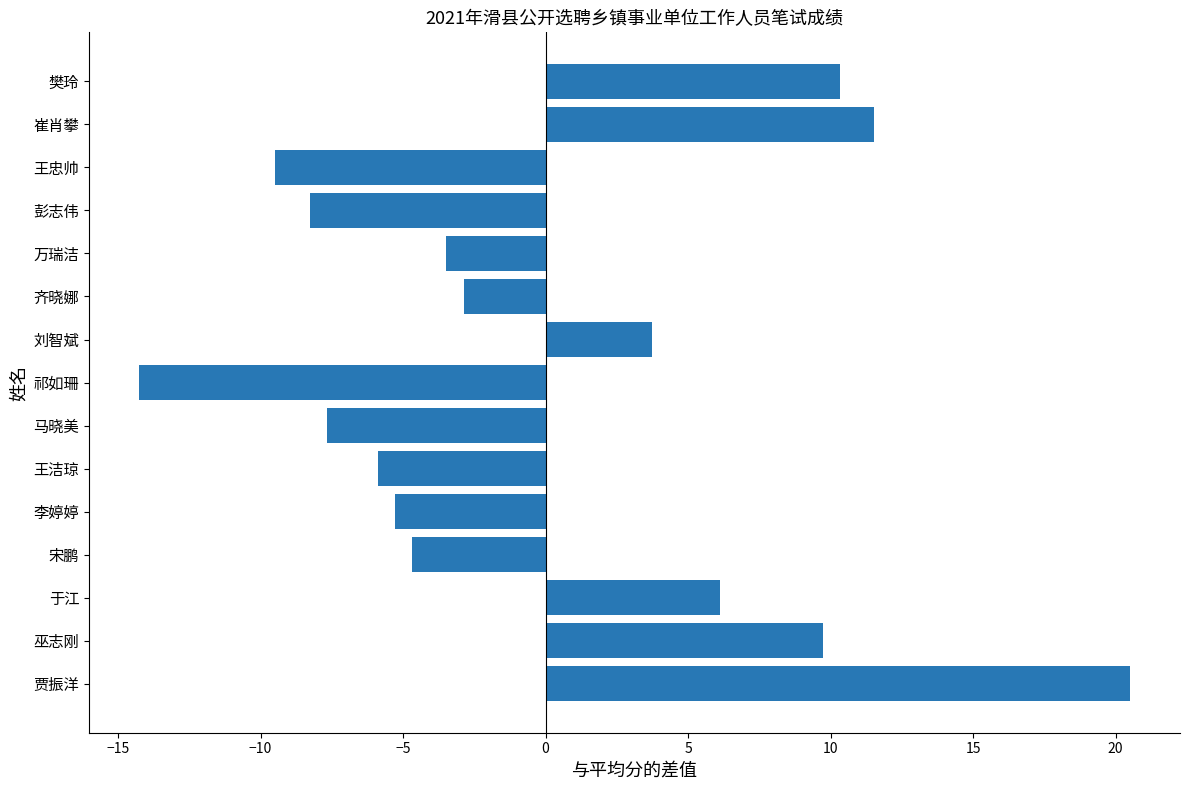

Reading bottom to top, transcribe all the data shown in this chart.

20.5	9.7	6.1	-4.7	-5.3	-5.9	-7.7	-14.3	3.7	-2.9	-3.5	-8.3	-9.5	11.5	10.3